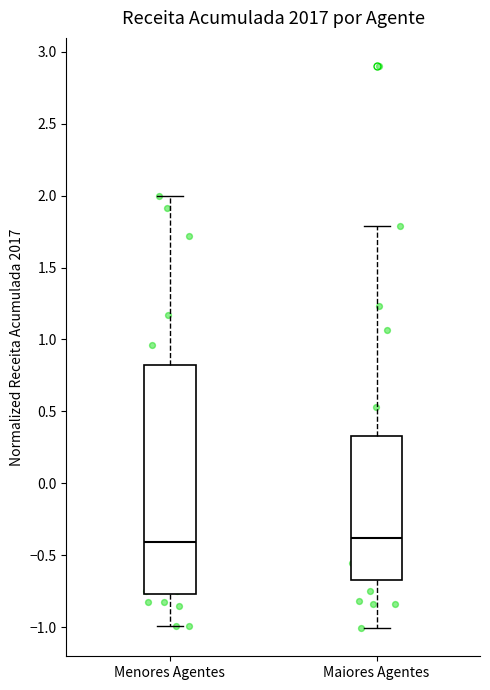

Where is the lower edge of the box for Maiores Agentes on the y-axis? The values are not printed on the chart, so give them approximately, as read against the axis.

-0.65